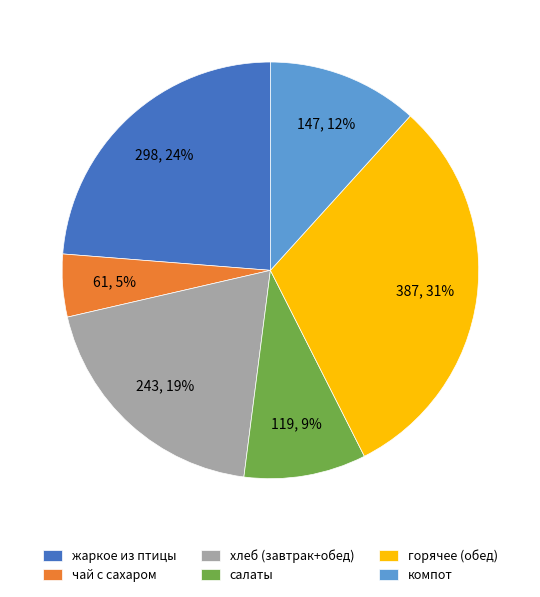

To the nearest percent, what is the average slice percentage?

17%